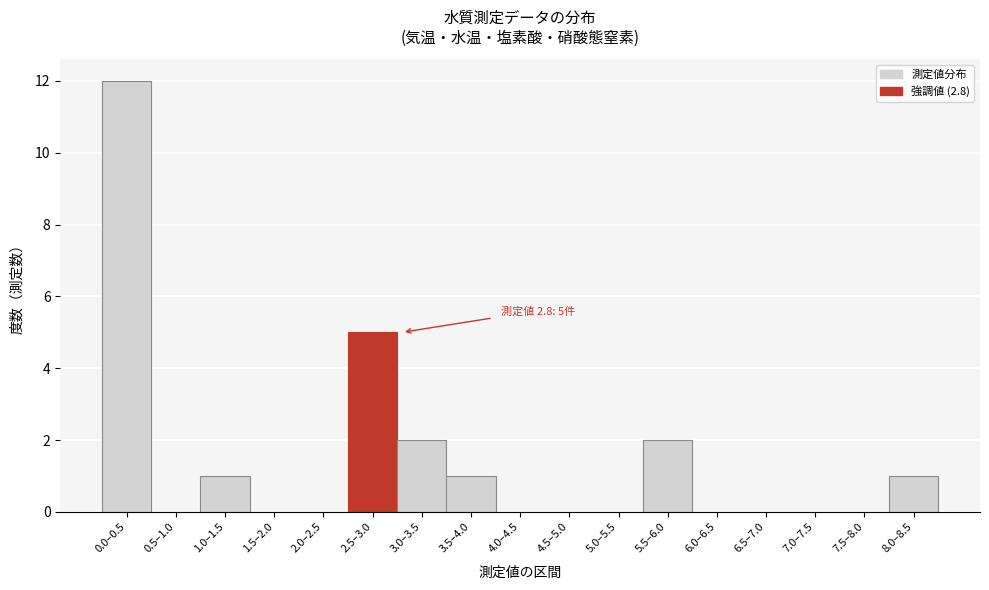

Reading right to left, extract all data points from this chart.

8.0–8.5=1	7.5–8.0=0	7.0–7.5=0	6.5–7.0=0	6.0–6.5=0	5.5–6.0=2	5.0–5.5=0	4.5–5.0=0	4.0–4.5=0	3.5–4.0=1	3.0–3.5=2	2.5–3.0=5	2.0–2.5=0	1.5–2.0=0	1.0–1.5=1	0.5–1.0=0	0.0–0.5=12